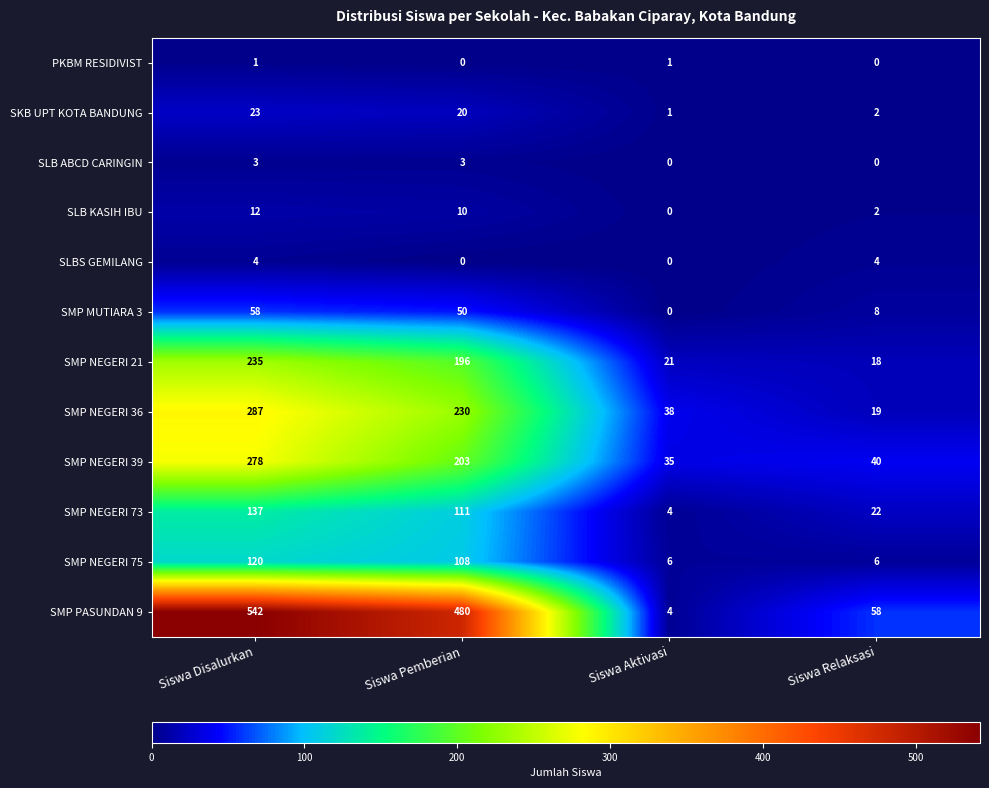

What is the sum of all SMP NEGERI 39 values?

556